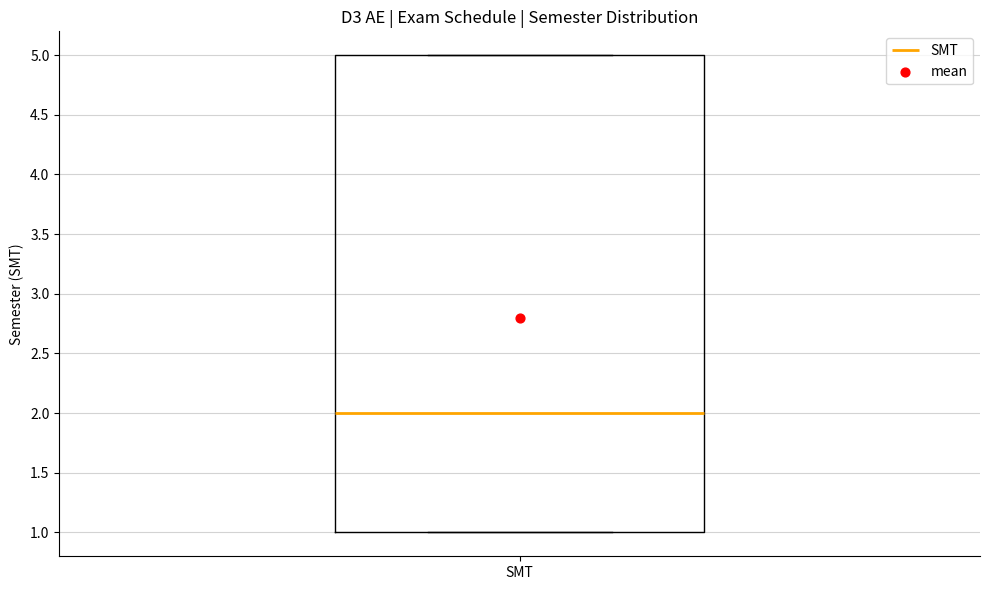

Transcribe this box plot: give where the median line is, the range the box spans, and where the two whiskers end, as read against the y-axis. The values are not printed on the chart, so give them approximately, as read against the axis.

median 2, box 1 to 5, whiskers 1 to 5